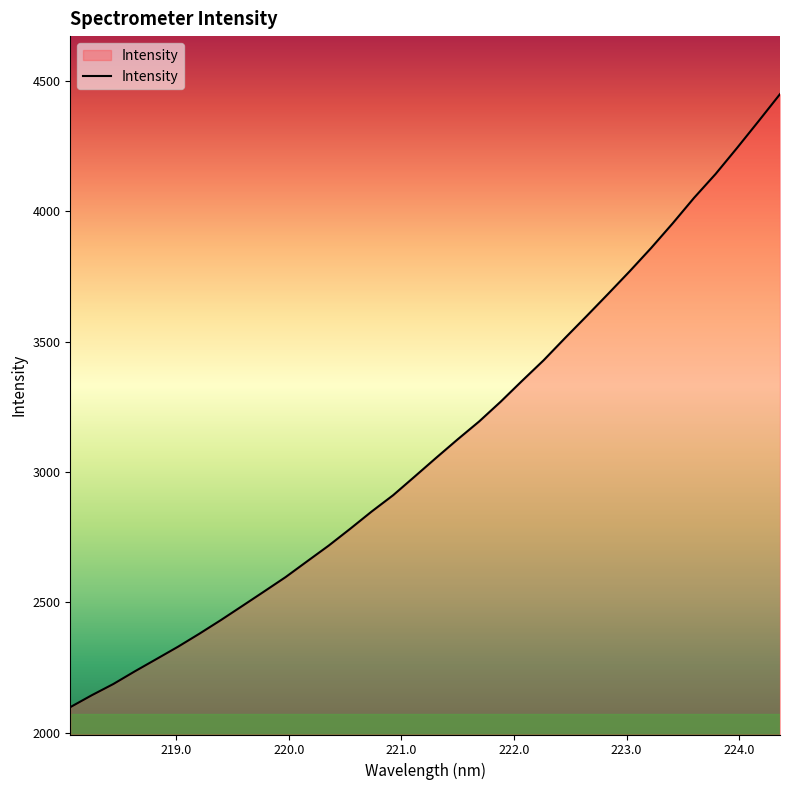

What is the greatest value displayed?

4449.5